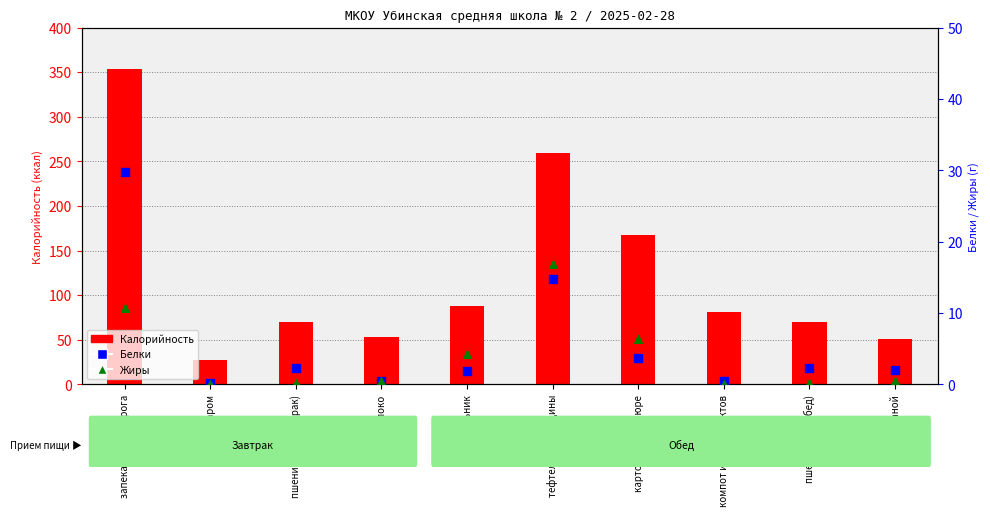

At which category is the sum across all series the highest?

запеканка из творога